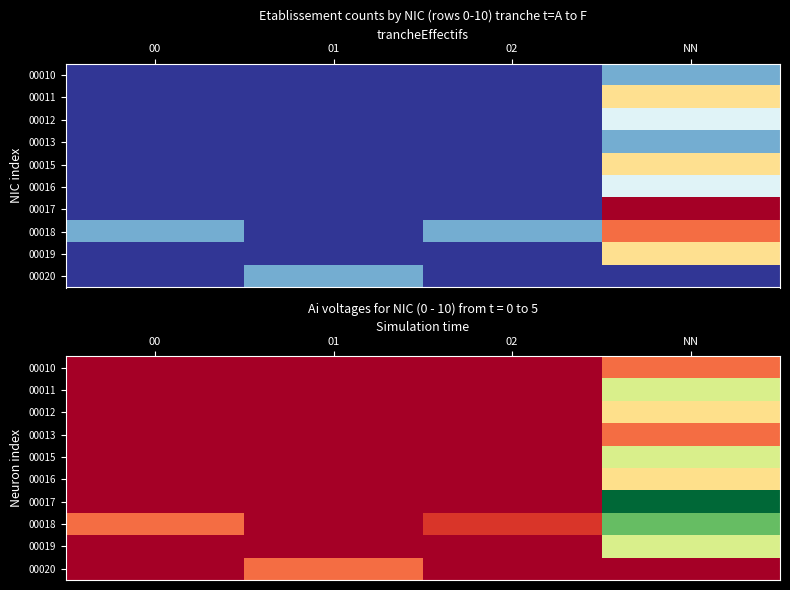

What is the spread (max minus min) of values at 02?

0.3